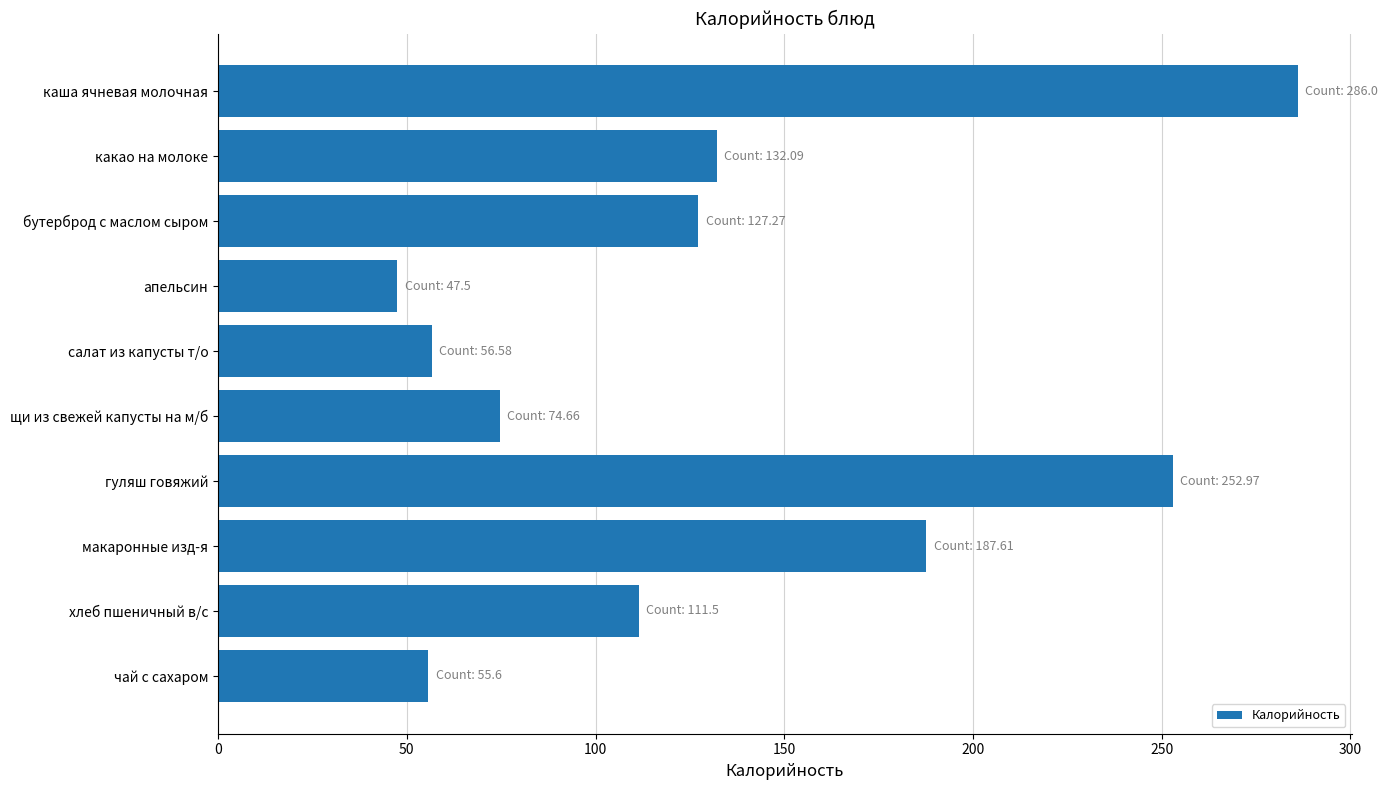

What is the label of the 4th bar from the top?

апельсин